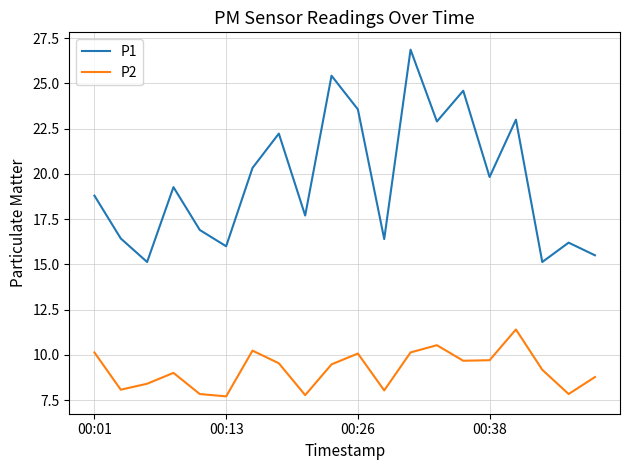

How many distinct data groups are displayed?

2